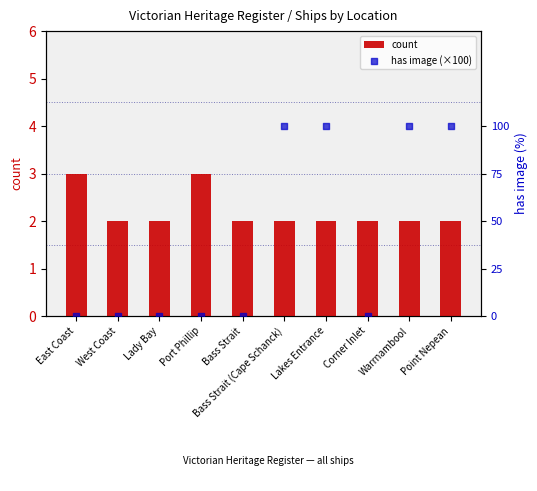

Which series has the widest spread of Y values?

has image (×100)